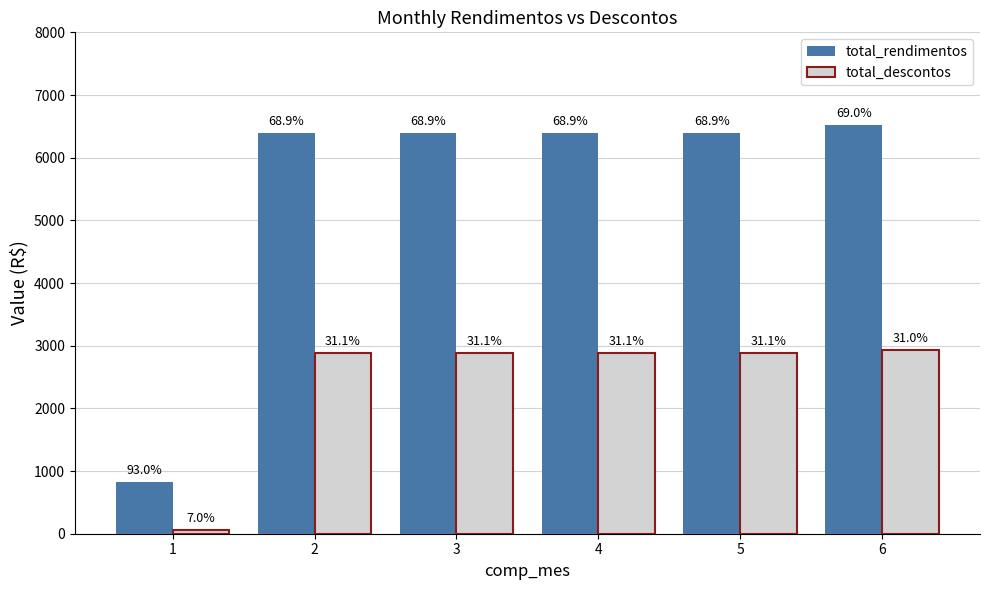

List the labels in order of total_descontos value, largest first.

6, 2, 3, 4, 5, 1